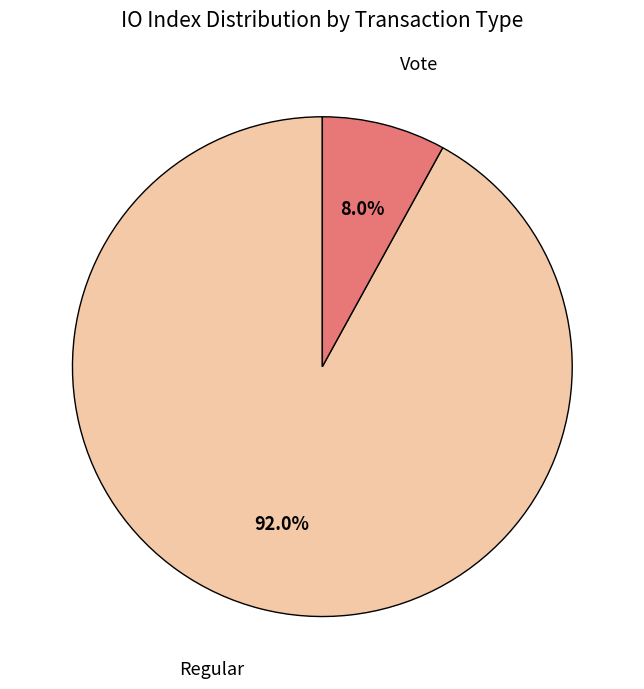

Is there any slice that represents more than half of the pie?

Yes